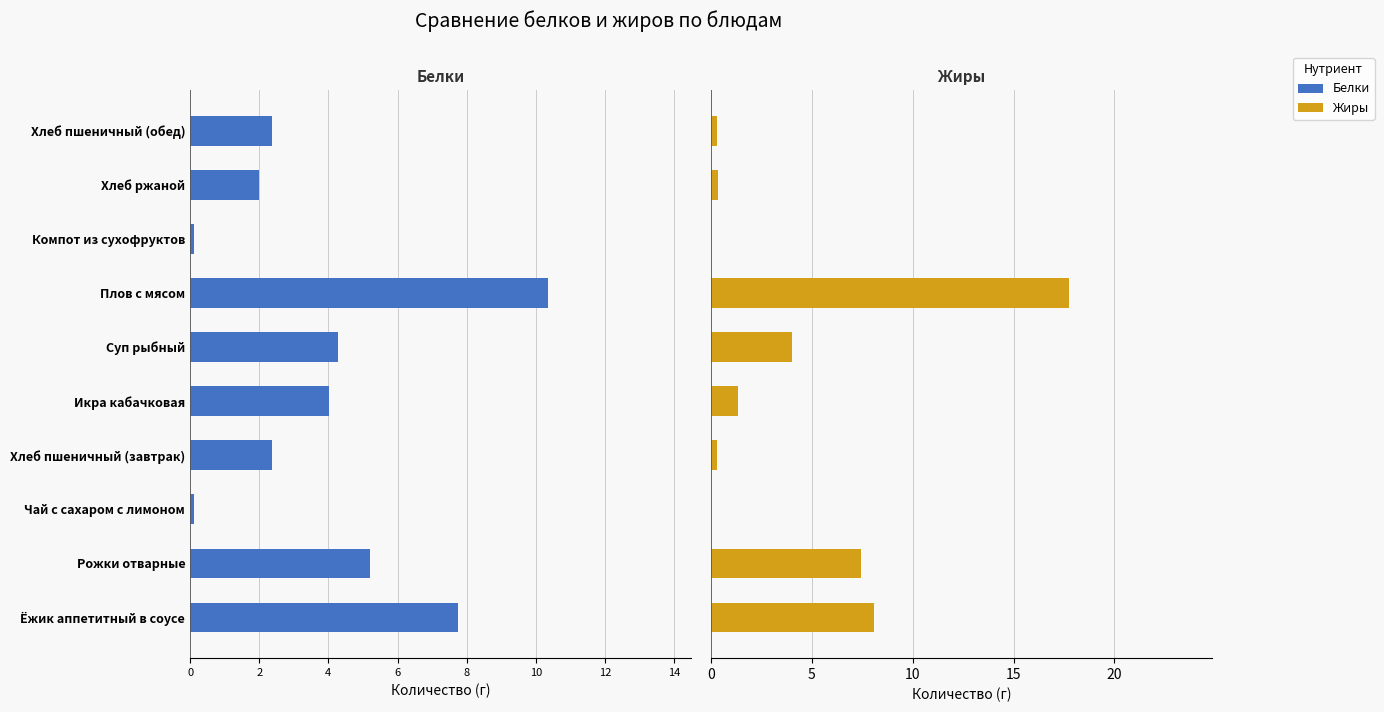

How many bars are there in each group?

2